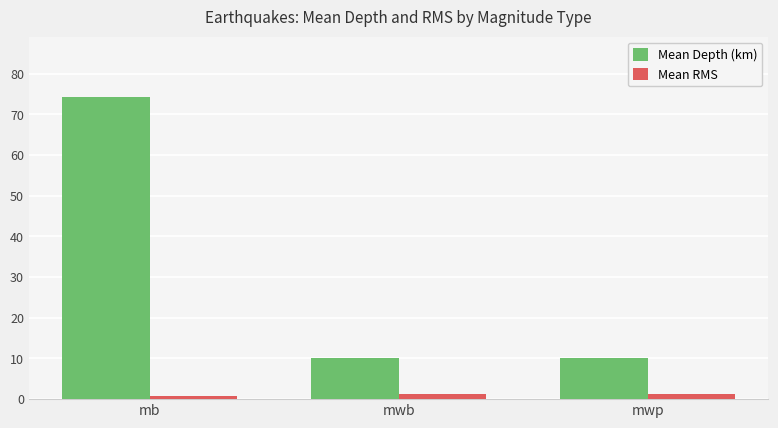

Which category has the highest value across all series?

mb